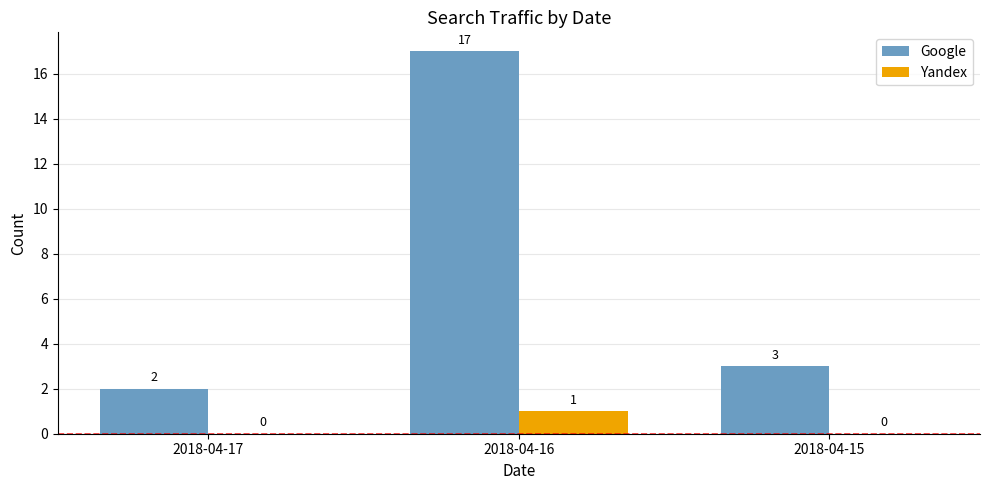

Reading left to right, list all the values displayed in this chart.

Google: 2018-04-17=2	2018-04-16=17	2018-04-15=3
Yandex: 2018-04-17=0	2018-04-16=1	2018-04-15=0